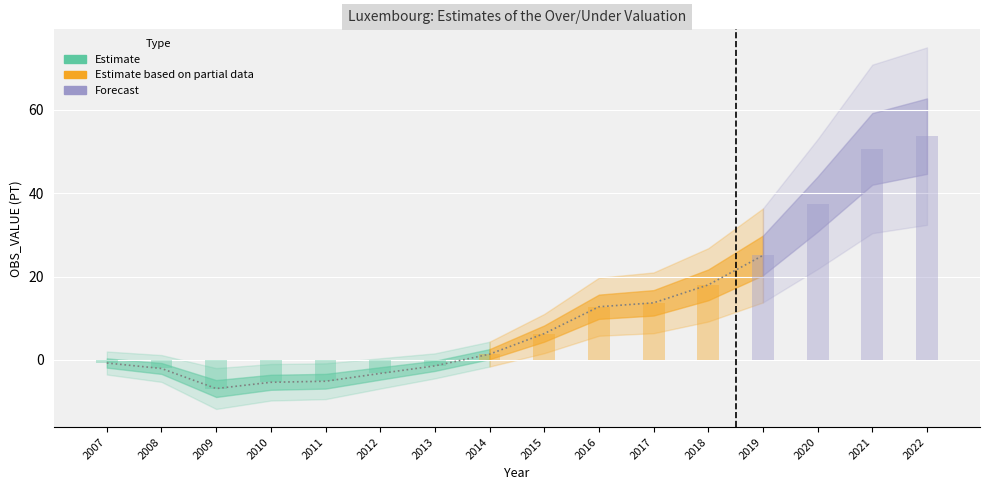

Rank the categories by value from highest to lowest.

2022, 2021, 2020, 2019, 2018, 2017, 2016, 2015, 2014, 2007, 2013, 2008, 2012, 2011, 2010, 2009